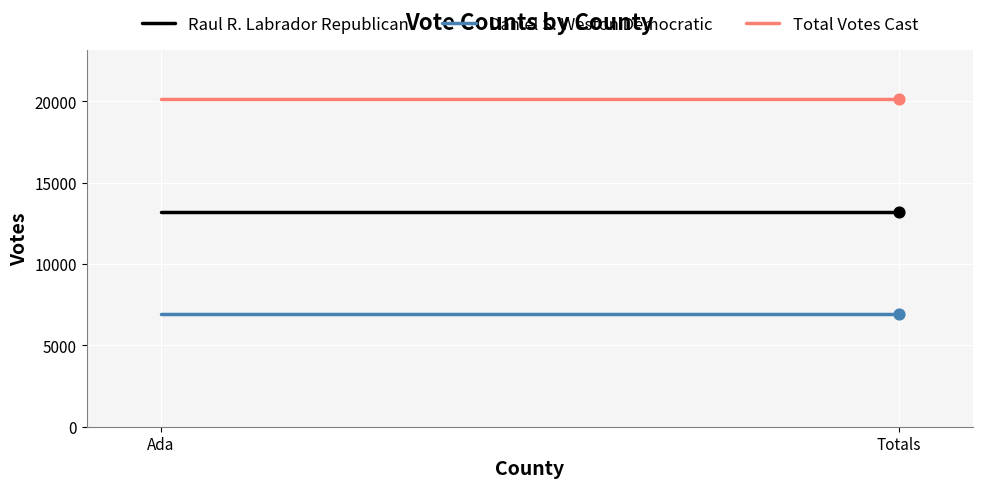

At which category is the sum across all series the highest?

Ada